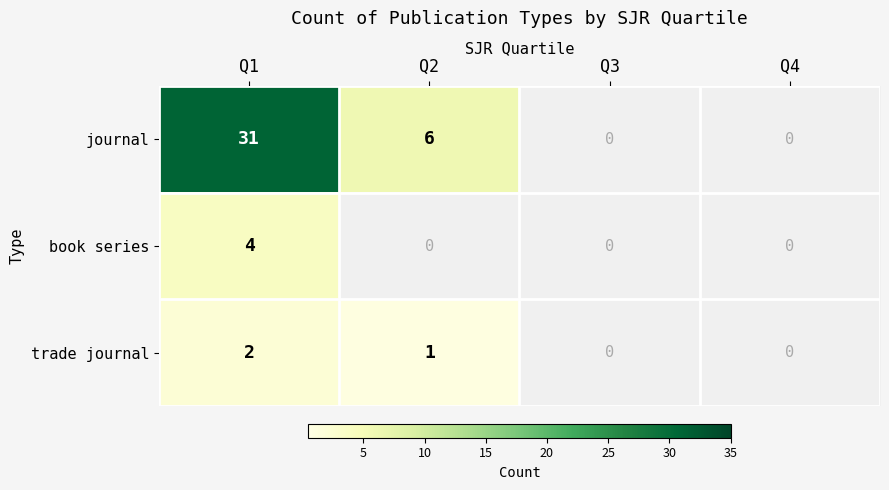

The trade journal series shows 0 at Q2. True or false?

False